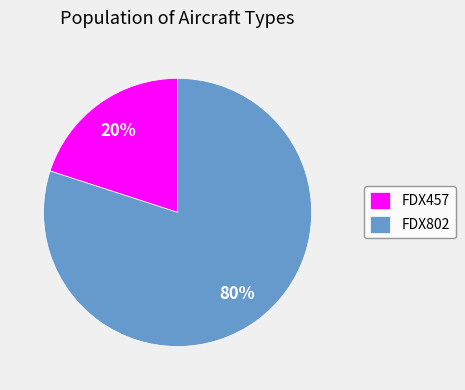

To the nearest percent, what percentage of the pie is FDX802?

80%